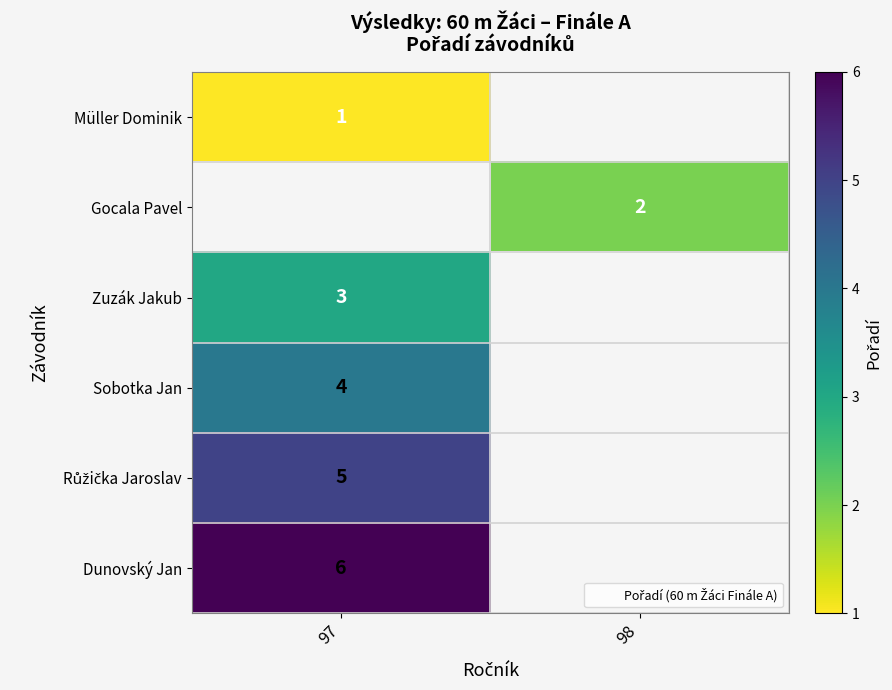

Is it true that Zuzák Jakub equals 1.2 at 97?

False